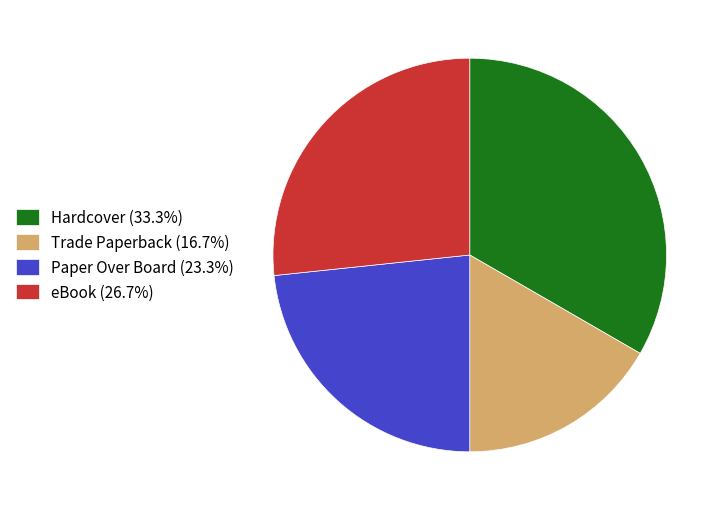

Is it true that Paper Over Board is 8% of the pie?

False